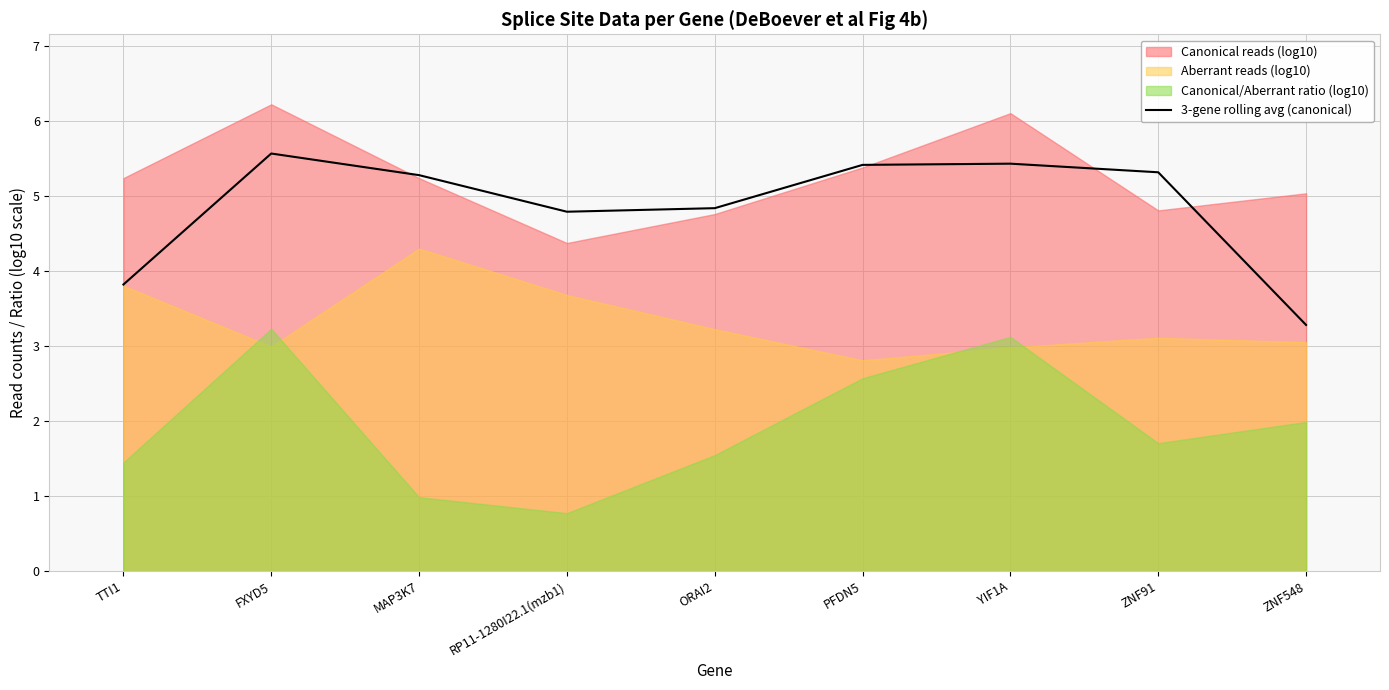

At which category does the chart reach its peak across all series?

FXYD5